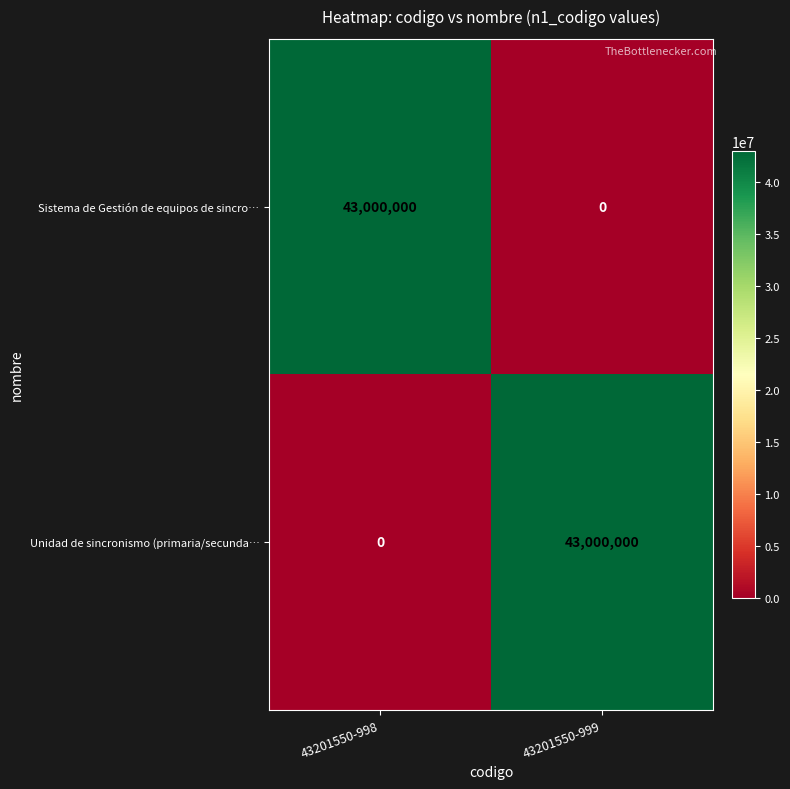

Reading left to right, transcribe all the data shown in this chart.

Sistema de Gestión de equipos de sincro…: 43201550-998=43000000	43201550-999=0
Unidad de sincronismo (primaria/secunda…: 43201550-998=0	43201550-999=43000000